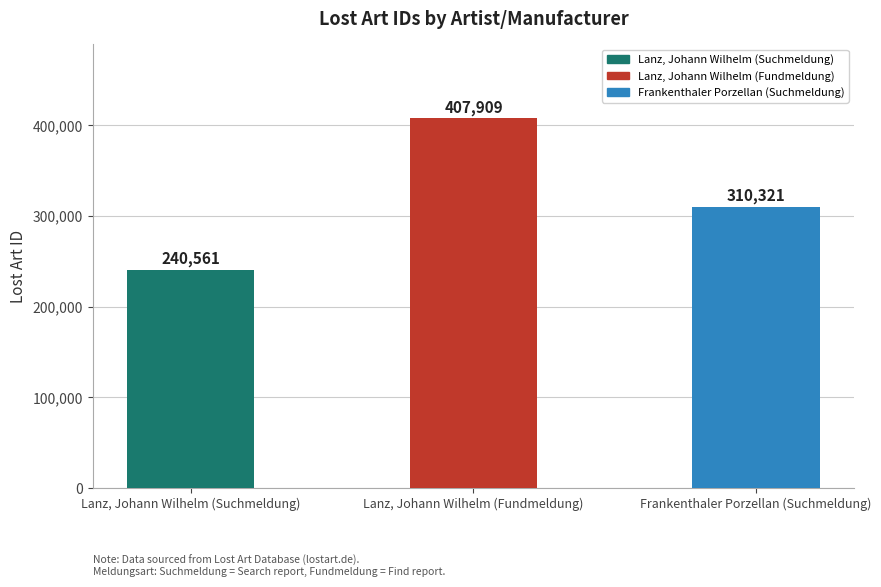

Which label corresponds to the smallest value in the chart?

Lanz, Johann Wilhelm (Suchmeldung)